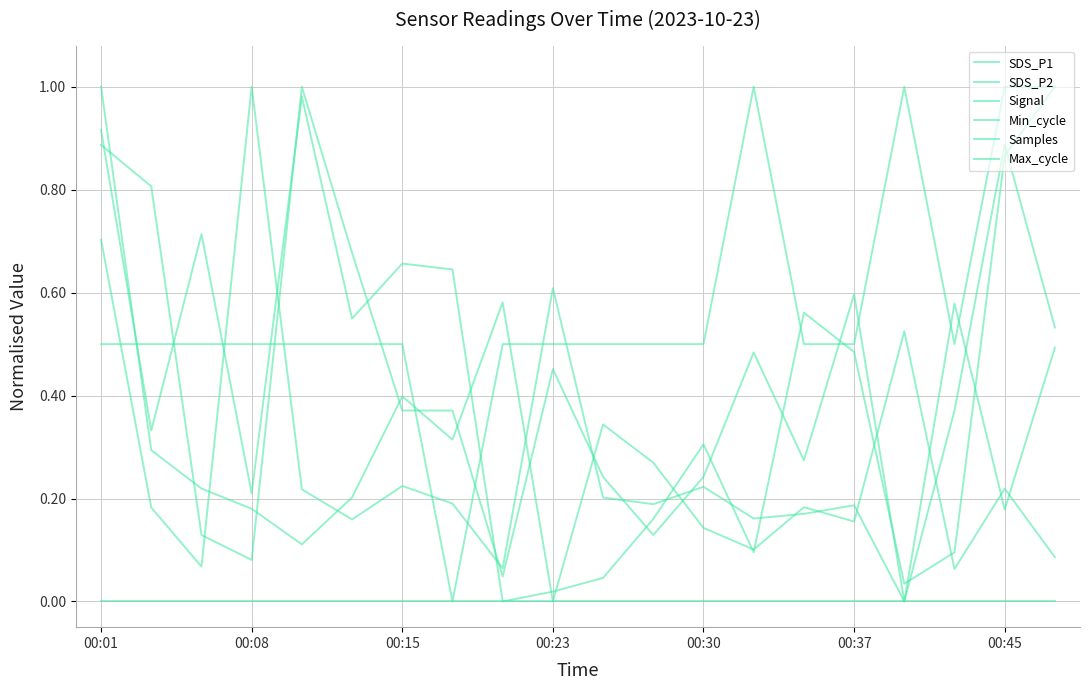

Does the chart display data point markers on the line(s)?

No